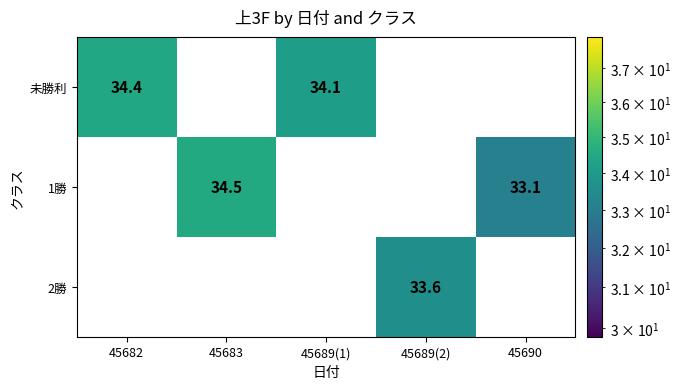

Is it true that 未勝利 equals 34.1 at 45689(1)?

True